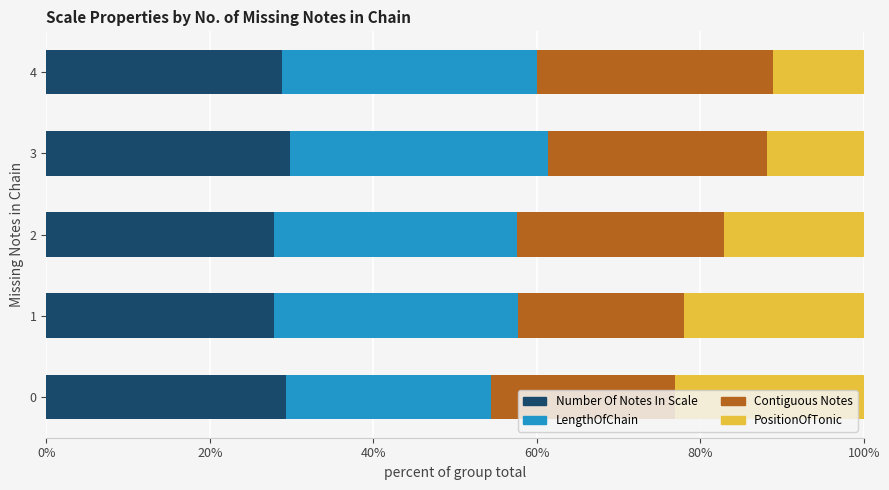

What is the total value across all series at 1?

100.0